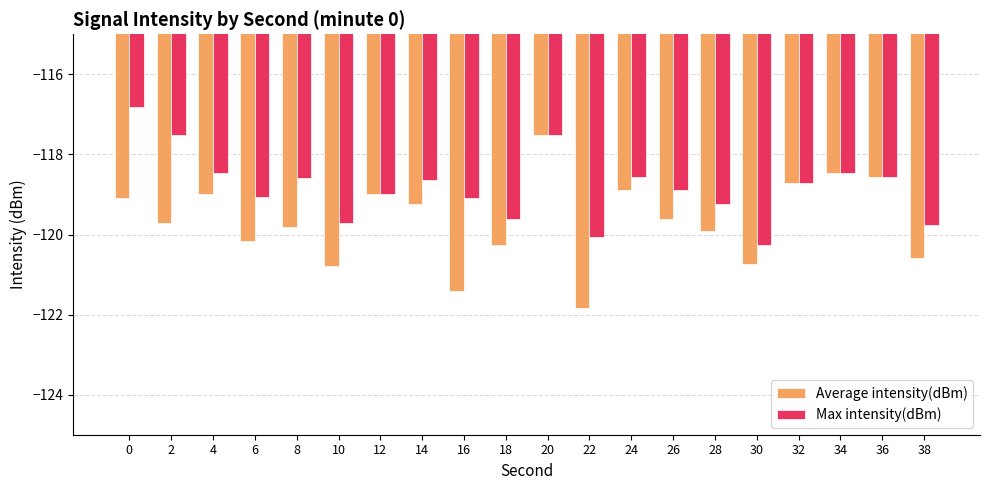

What is the spread (max minus min) of values at 22?

1.8